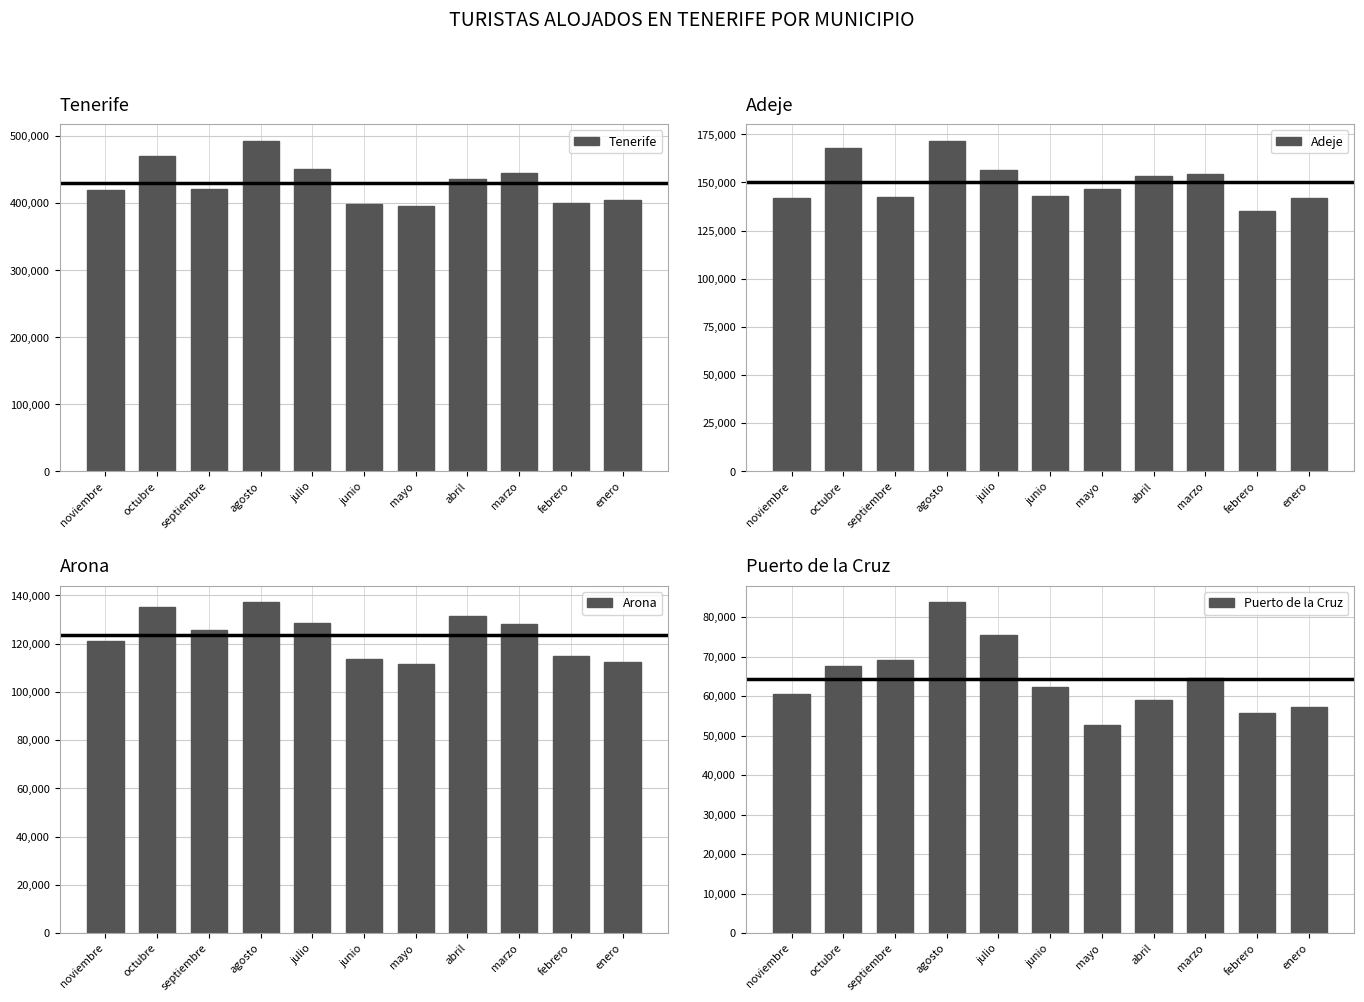

The value of Arona at febrero is 26617. True or false?

False